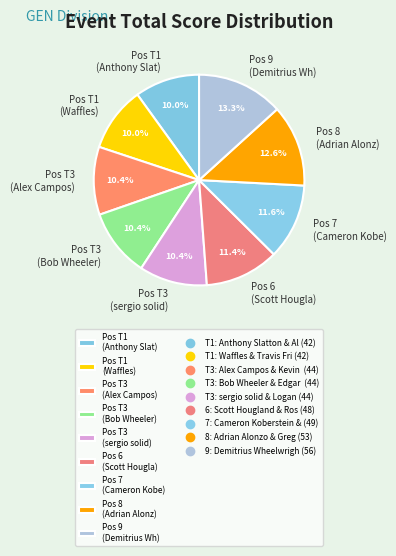

Between Pos T3 (sergio solid) and Pos 9 (Demitrius Wh), which is larger?

Pos 9 (Demitrius Wh)